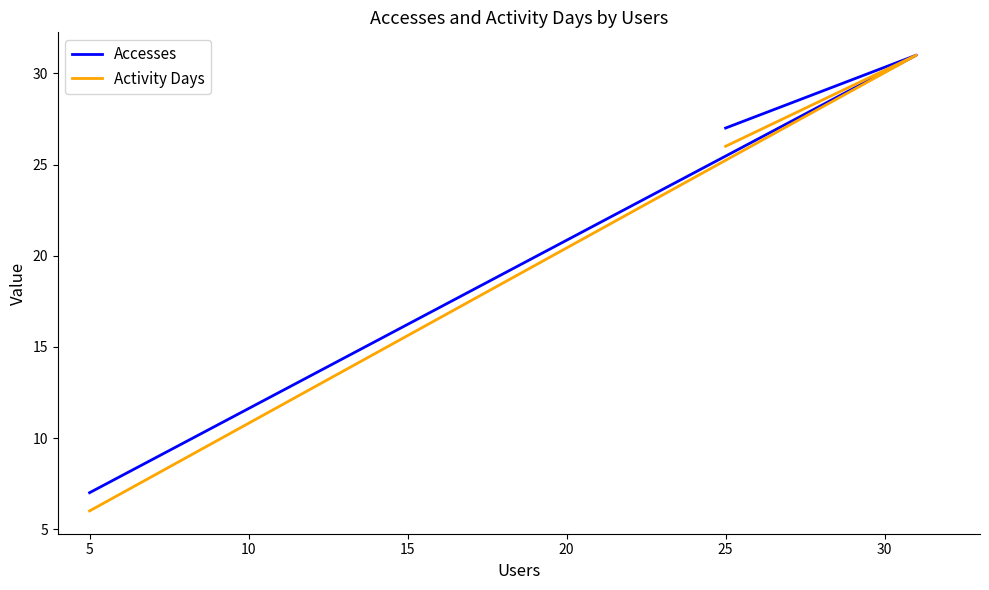

What is the sum of all Accesses values?

65